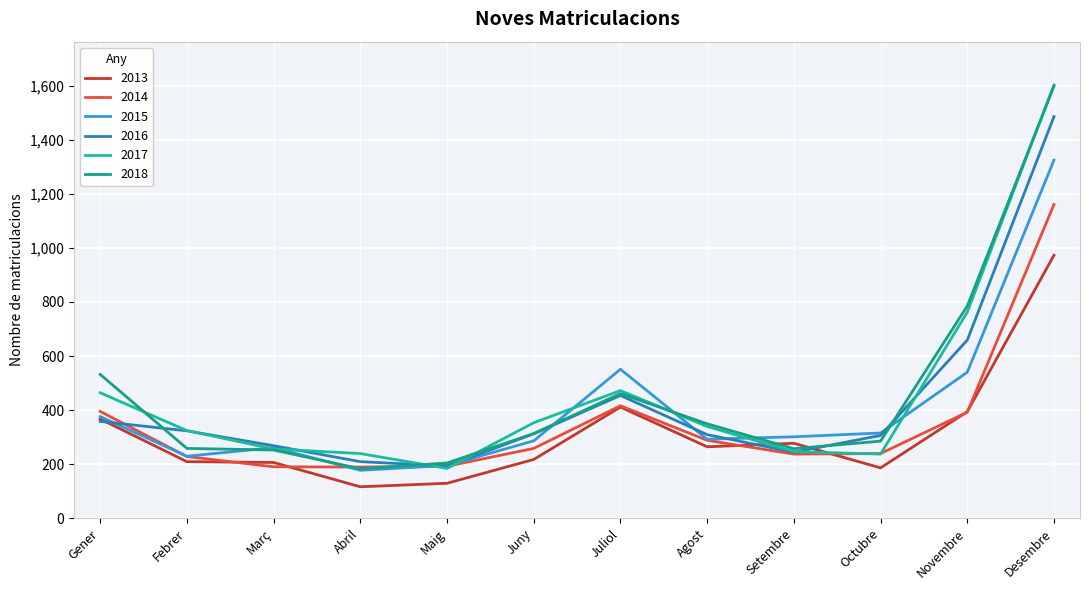

What is the value of the 2014 point at the 6th from the left?

258